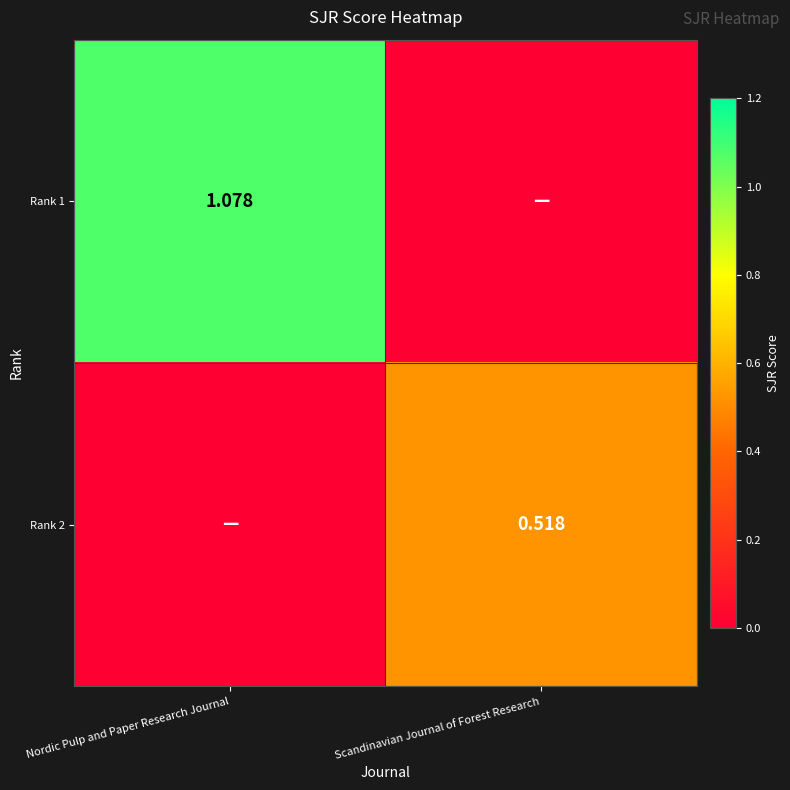

What is the sum of all Rank 2 values?

0.5